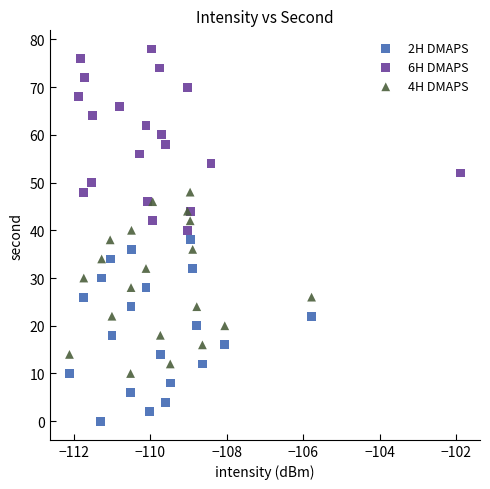

Which series reaches the maximum Y coordinate?

6H DMAPS